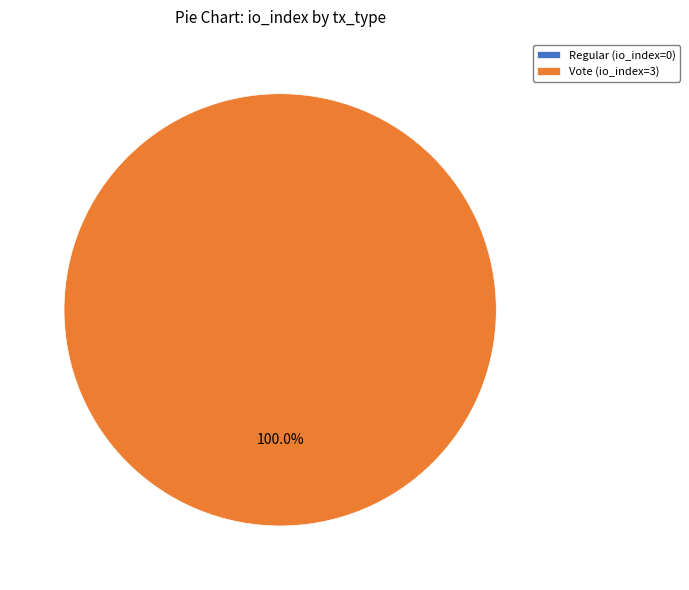

Combined, what portion of the pie is Regular (io_index=0) and Vote (io_index=3)?

100.0%